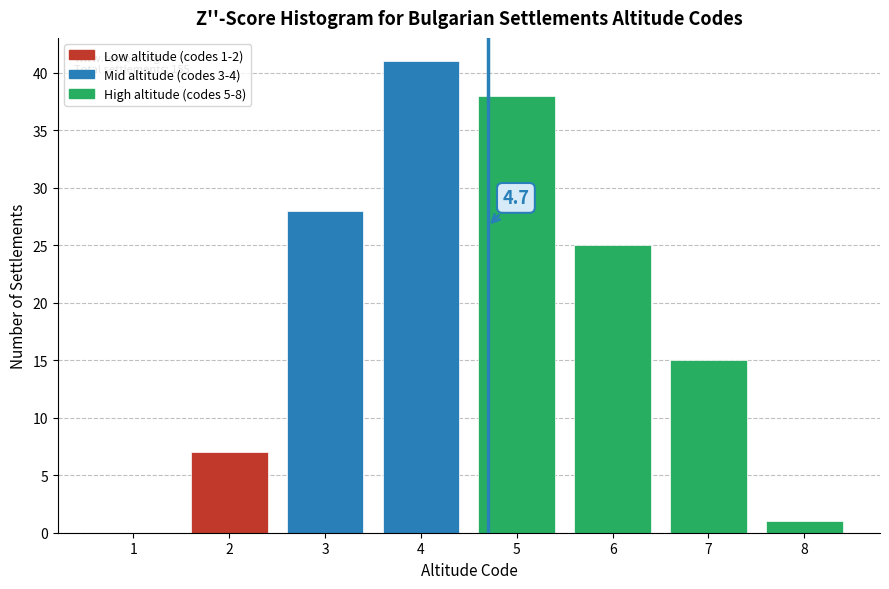

Reading right to left, what are all the values shown in this chart?

8=1	7=15	6=25	5=38	4=41	3=28	2=7	1=0